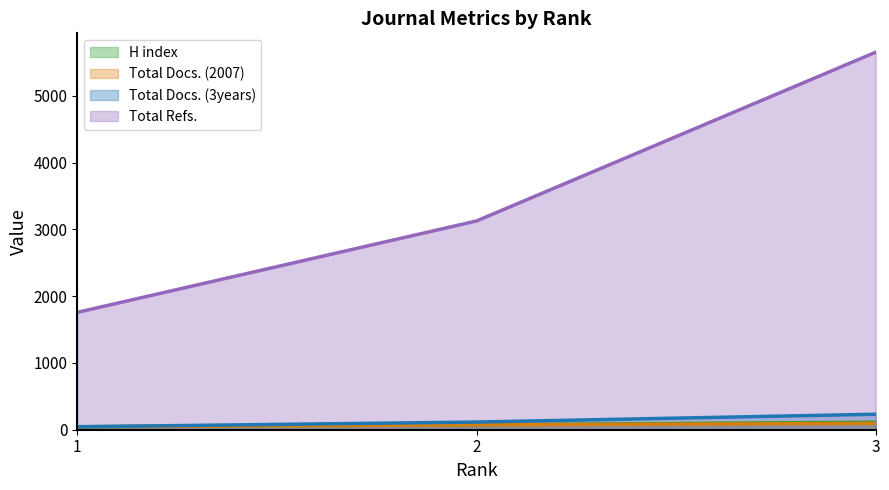

Does the chart have visible grid lines?

No